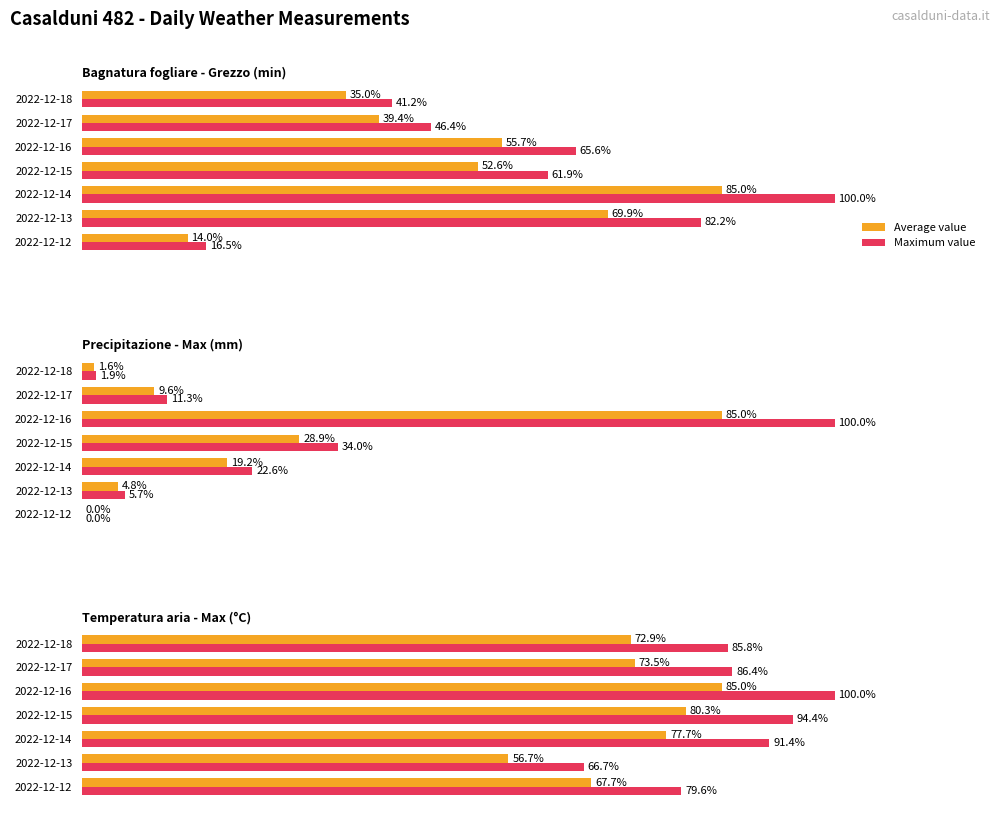

Rank the series by their average value, from lowest to highest.

Average value, Maximum value